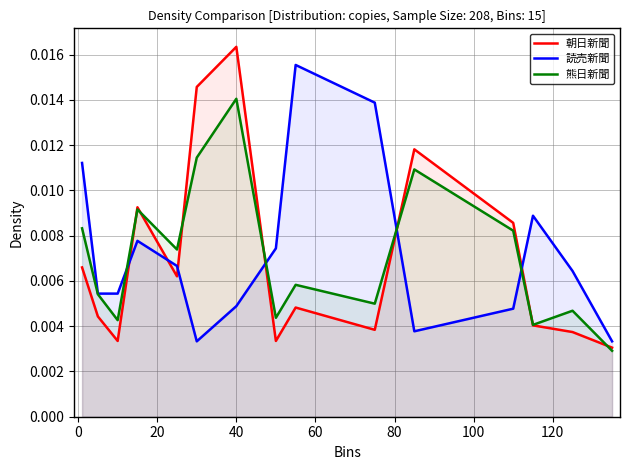

Which series has the largest range (max minus min)?

朝日新聞